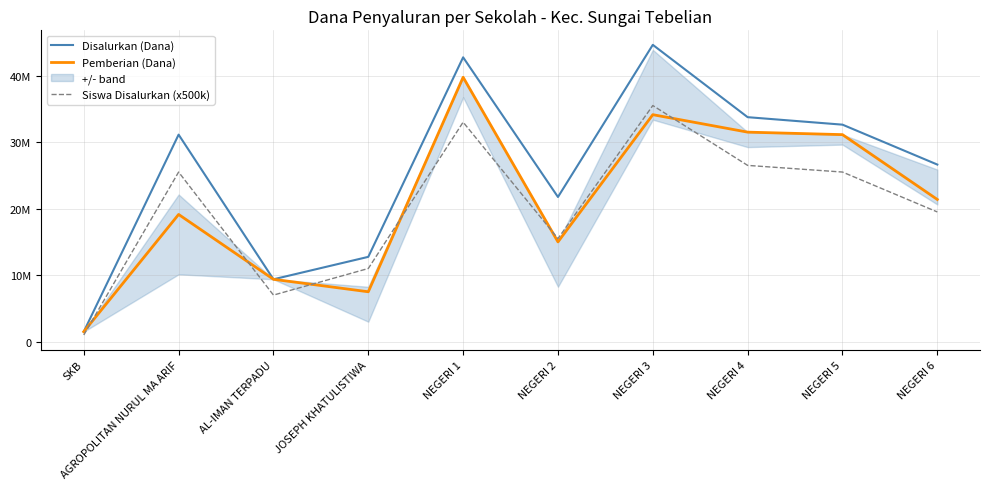

Rank the series by their maximum value, from highest to lowest.

Disalurkan (Dana), Pemberian (Dana), Siswa Disalurkan (x500k)